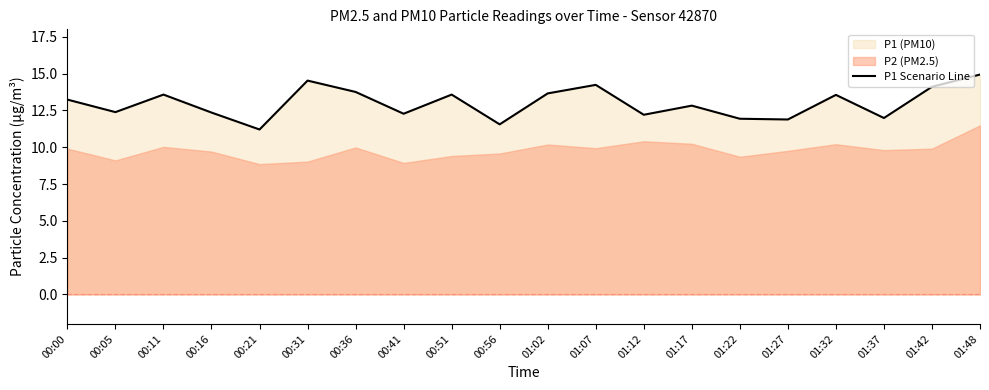

What is the change in value from 00:16 to 01:07?

+1.9